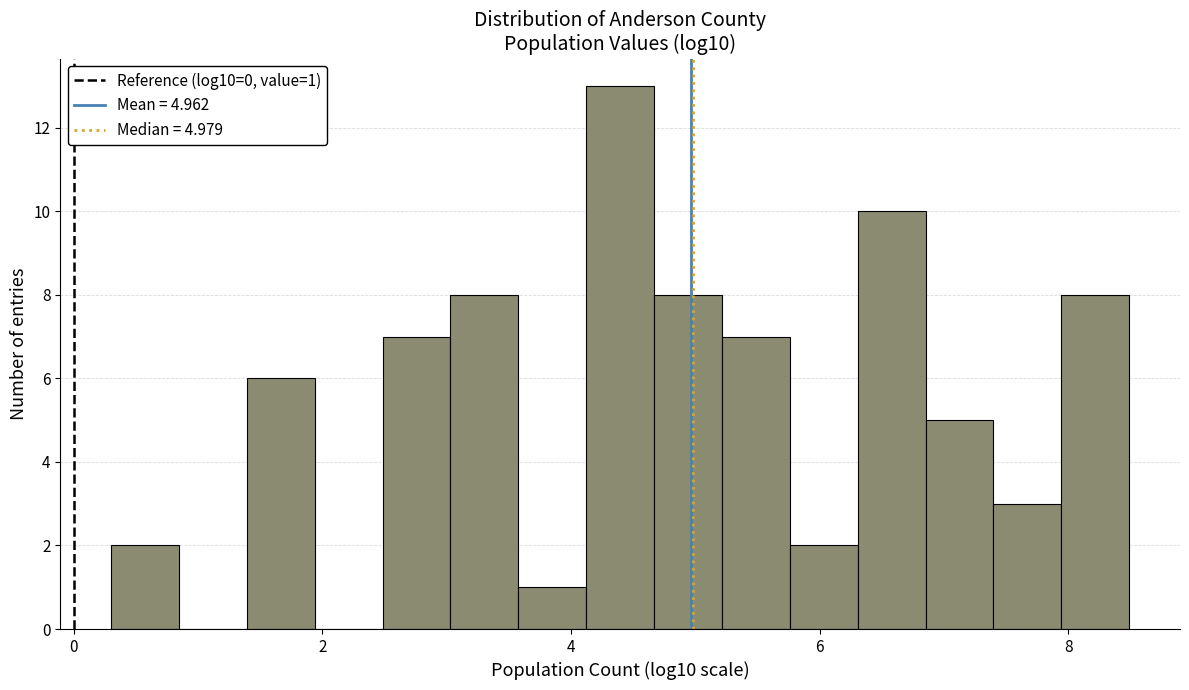

Read against the x-axis, roughly where is the centre of the tallest bar?

4.4